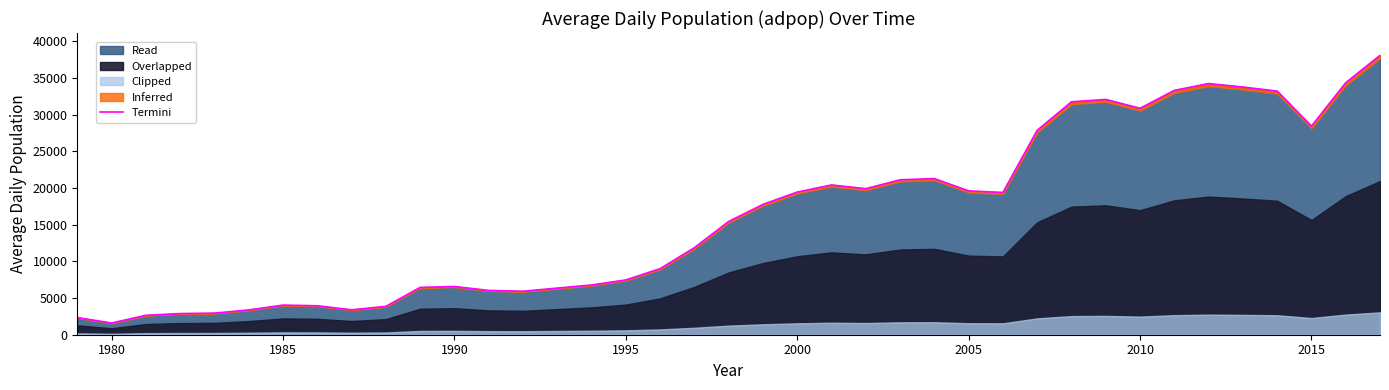

What is the highest value of the Read series?

38106.0